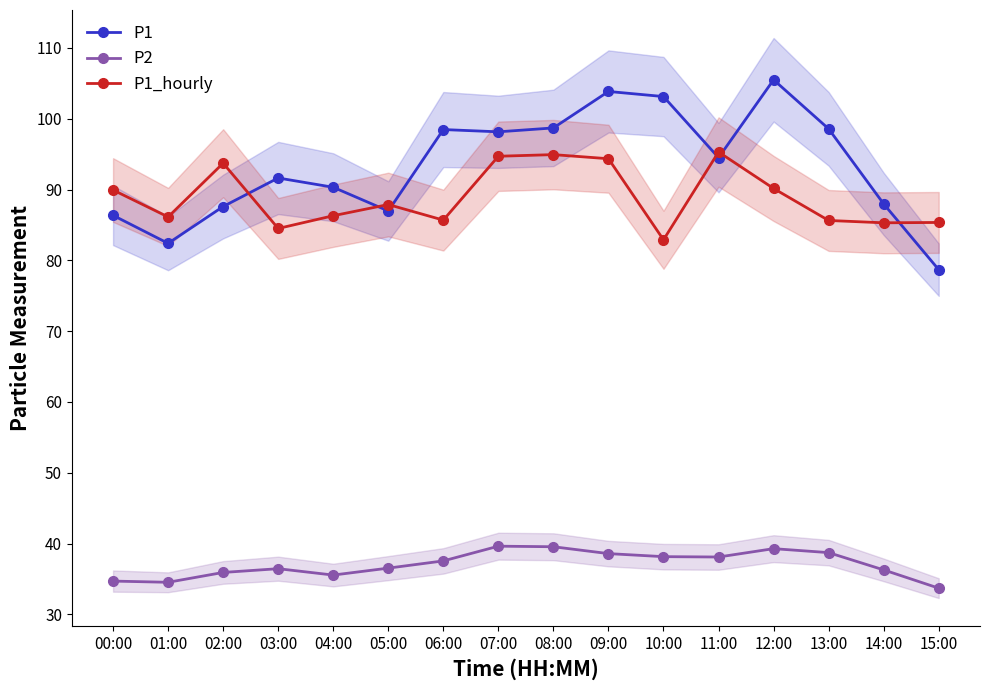

Which category has the highest value across all series?

12:00